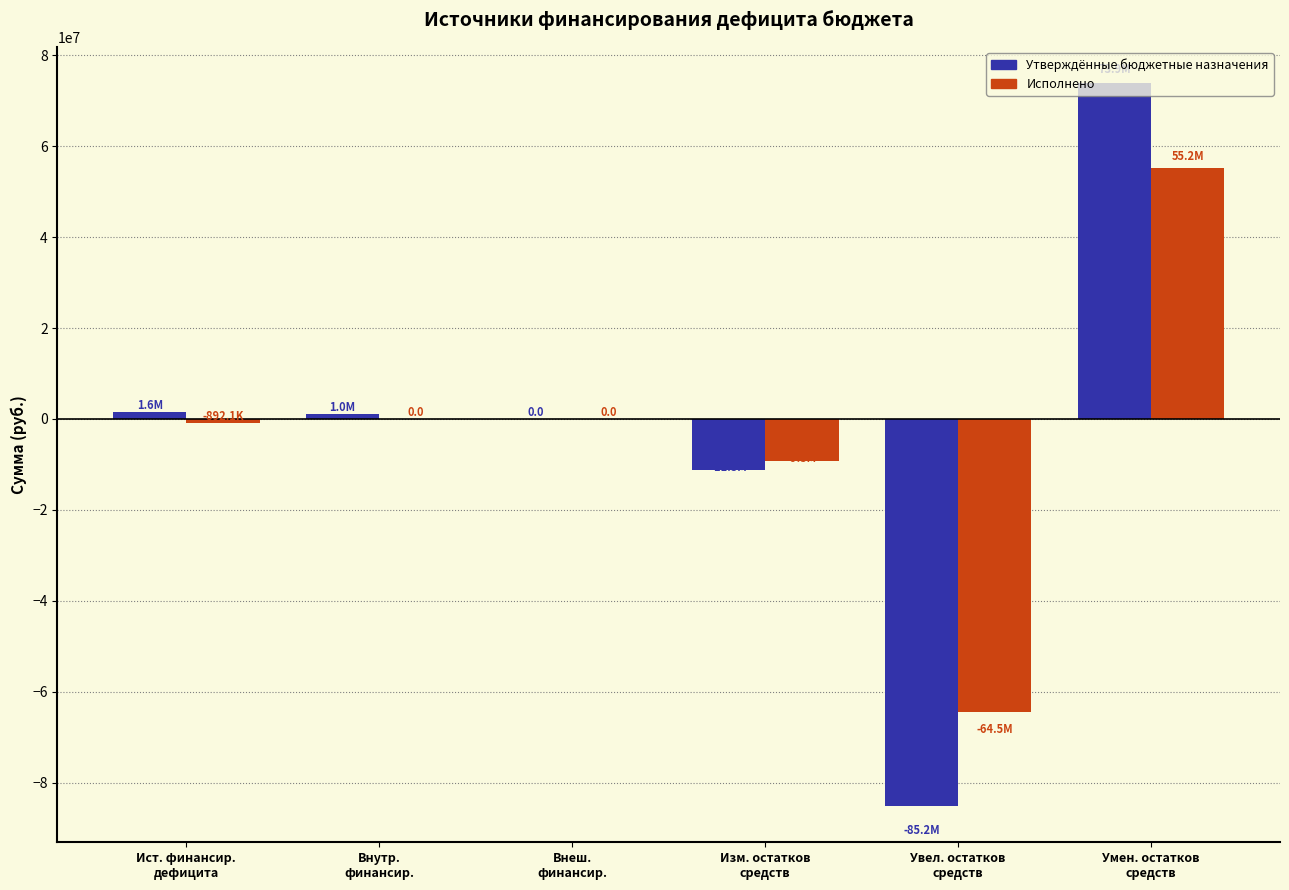

What is the maximum value for Утверждённые бюджетные назначения?

73912937.8